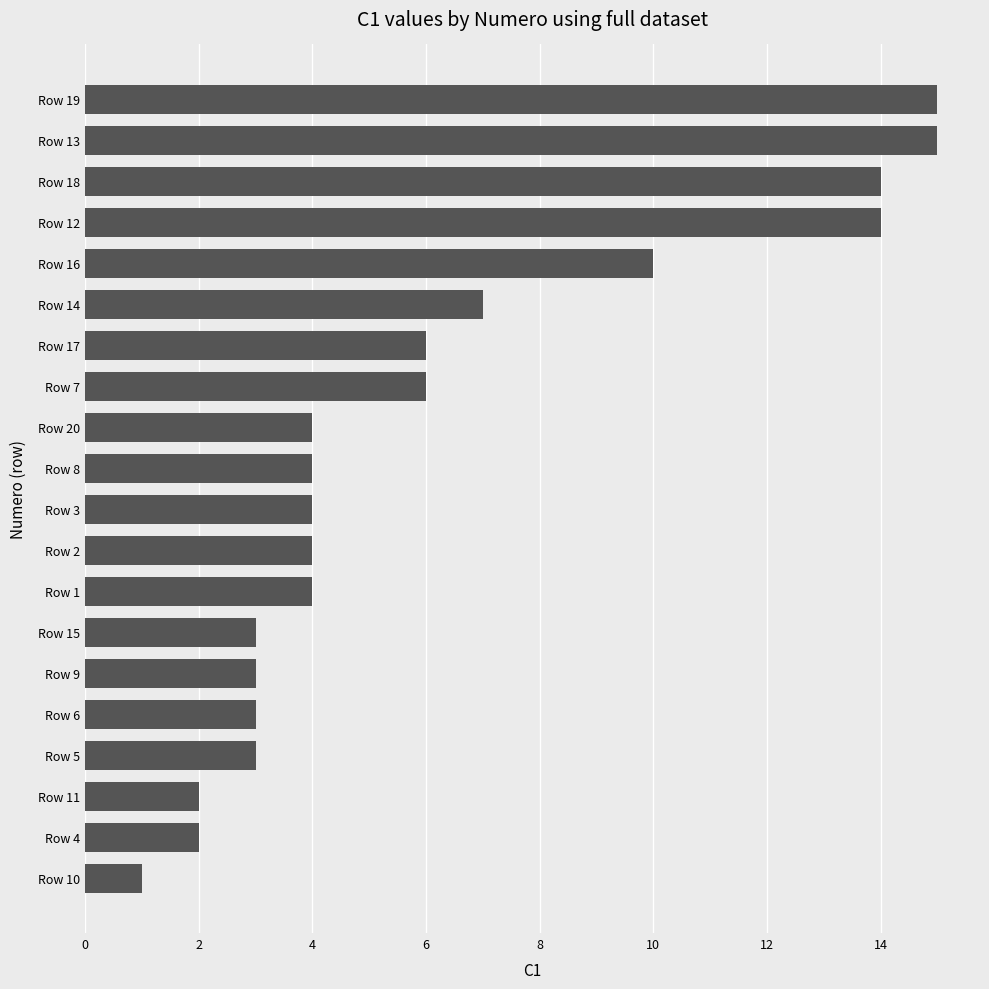

The chart shows a value of 3 at Row 9. True or false?

True